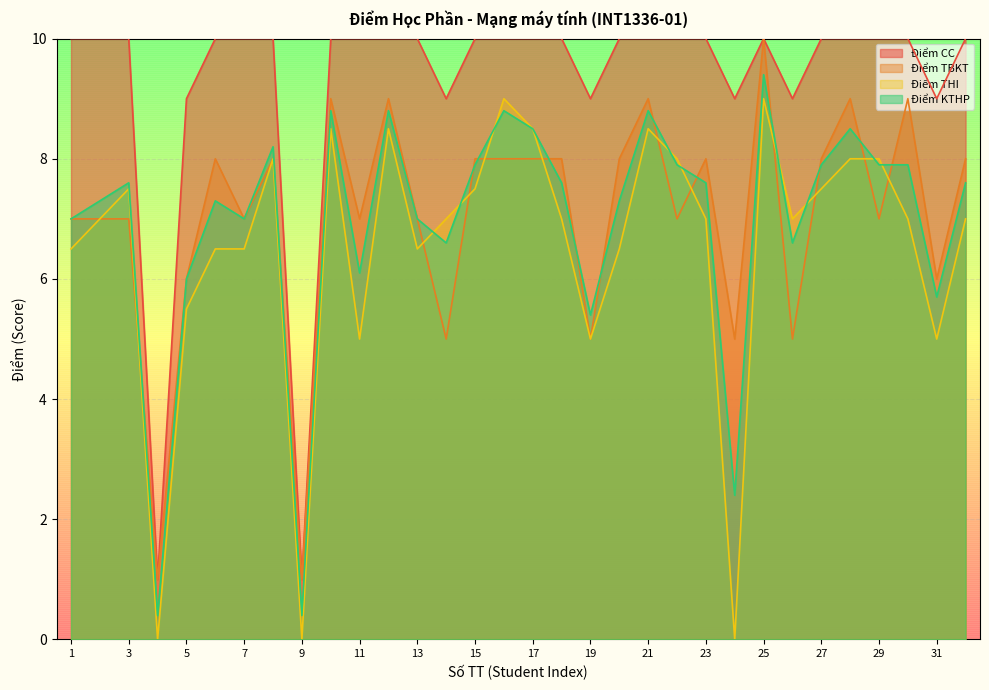

Does the chart display data point markers on the line(s)?

No